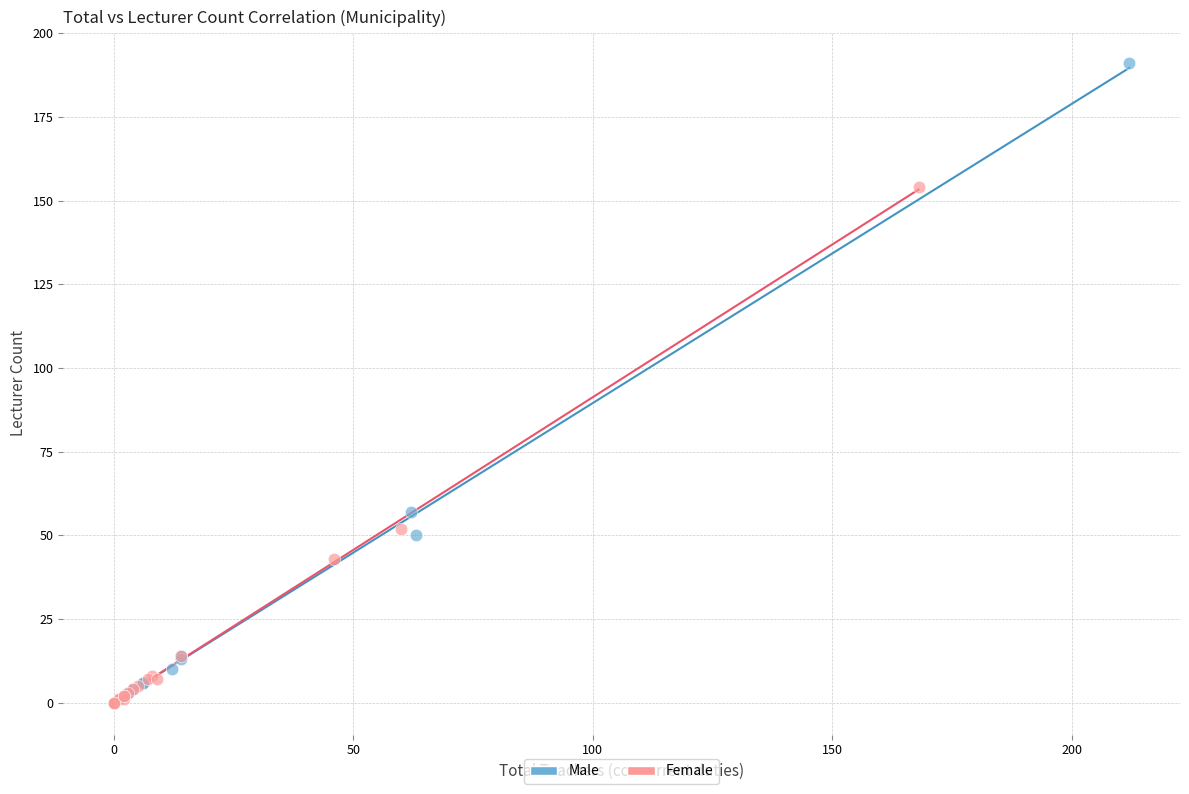

Which series contains the highest Y value?

Male